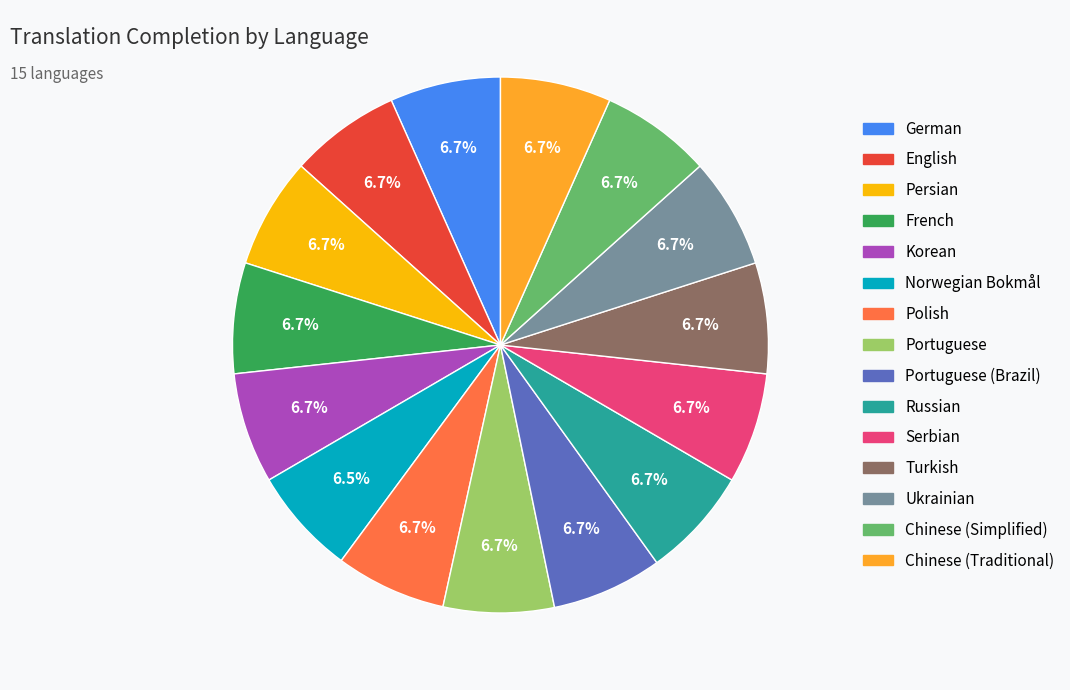

How many segments does this pie chart have?

15